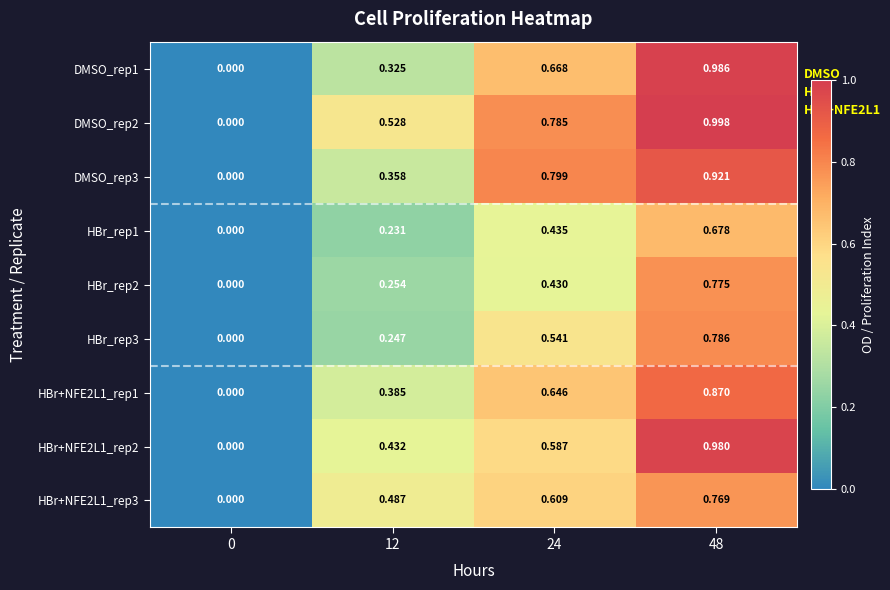

Is the value of DMSO_rep3 at 48 greater than the value of HBr_rep3 at 24?

Yes